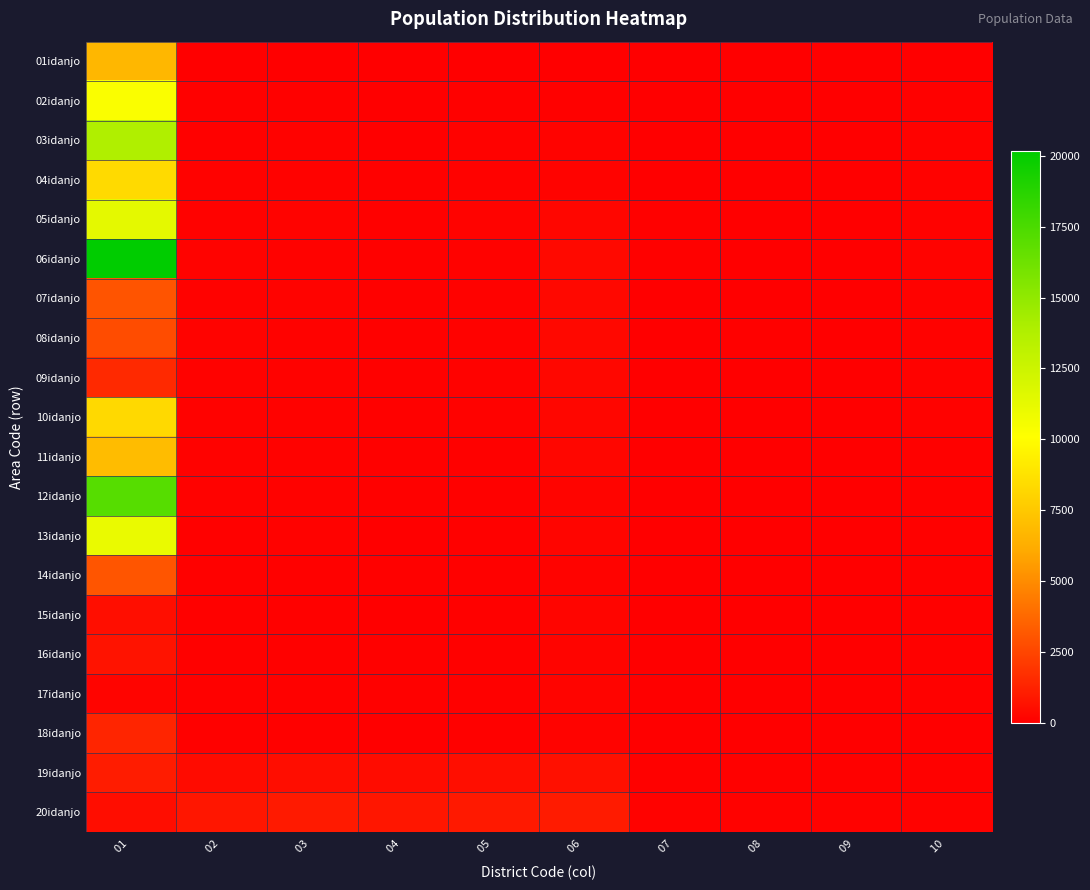

Reading left to right, what are all the values shown in this chart?

01idanjo: 01 =6695	02 =16	03 =31	04 =10	05 =16	06 =24	07 =5	08 =5	09 =3	10 =18
02idanjo: 01 =10324	02 =51	03 =73	04 =37	05 =57	06 =72	07 =14	08 =11	09 =3	10 =51
03idanjo: 01 =13814	02 =69	03 =89	04 =39	05 =81	06 =125	07 =30	08 =22	09 =4	10 =90
04idanjo: 01 =8371	02 =82	03 =114	04 =49	05 =82	06 =124	07 =28	08 =28	09 =18	10 =107
05idanjo: 01 =11322	02 =102	03 =127	04 =75	05 =124	06 =246	07 =40	08 =34	09 =14	10 =117
06idanjo: 01 =20181	02 =124	03 =113	04 =68	05 =101	06 =387	07 =45	08 =29	09 =18	10 =132
07idanjo: 01 =3009	02 =117	03 =132	04 =76	05 =113	06 =322	07 =31	08 =28	09 =14	10 =112
08idanjo: 01 =2726	02 =120	03 =105	04 =61	05 =103	06 =350	07 =26	08 =41	09 =16	10 =105
09idanjo: 01 =1471	02 =101	03 =109	04 =61	05 =95	06 =296	07 =34	08 =17	09 =11	10 =88
10idanjo: 01 =8354	02 =83	03 =115	04 =50	05 =82	06 =247	07 =33	08 =21	09 =13	10 =80
11idanjo: 01 =6929	02 =90	03 =97	04 =49	05 =67	06 =249	07 =22	08 =21	09 =8	10 =76
12idanjo: 01 =17095	02 =86	03 =96	04 =42	05 =63	06 =191	07 =29	08 =16	09 =5	10 =65
13idanjo: 01 =11044	02 =76	03 =92	04 =39	05 =55	06 =198	07 =18	08 =18	09 =3	10 =54
14idanjo: 01 =3064	02 =72	03 =74	04 =43	05 =60	06 =152	07 =23	08 =14	09 =6	10 =58
15idanjo: 01 =547	02 =50	03 =68	04 =39	05 =44	06 =199	07 =21	08 =18	09 =7	10 =43
16idanjo: 01 =748	02 =64	03 =66	04 =44	05 =60	06 =182	07 =11	08 =17	09 =4	10 =48
17idanjo: 01 =188	02 =45	03 =69	04 =47	05 =72	06 =183	07 =15	08 =20	09 =0	10 =45
18idanjo: 01 =1368	02 =60	03 =72	04 =36	05 =43	06 =138	07 =16	08 =17	09 =8	10 =37
19idanjo: 01 =1060	02 =413	03 =502	04 =449	05 =526	06 =602	07 =62	08 =59	09 =41	10 =60
20idanjo: 01 =493	02 =819	03 =972	04 =793	05 =924	06 =1004	07 =105	08 =112	09 =107	10 =107